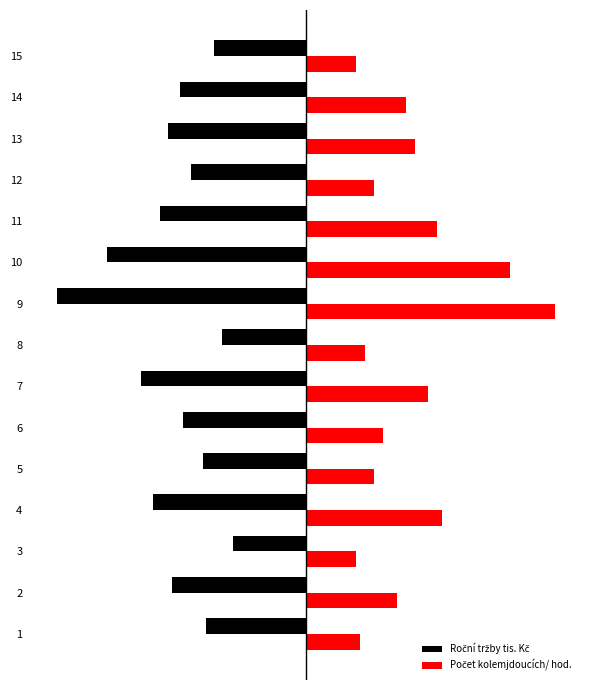

How many values in the Počet kolemjdoucích/ hod. series exceed 7090?

8